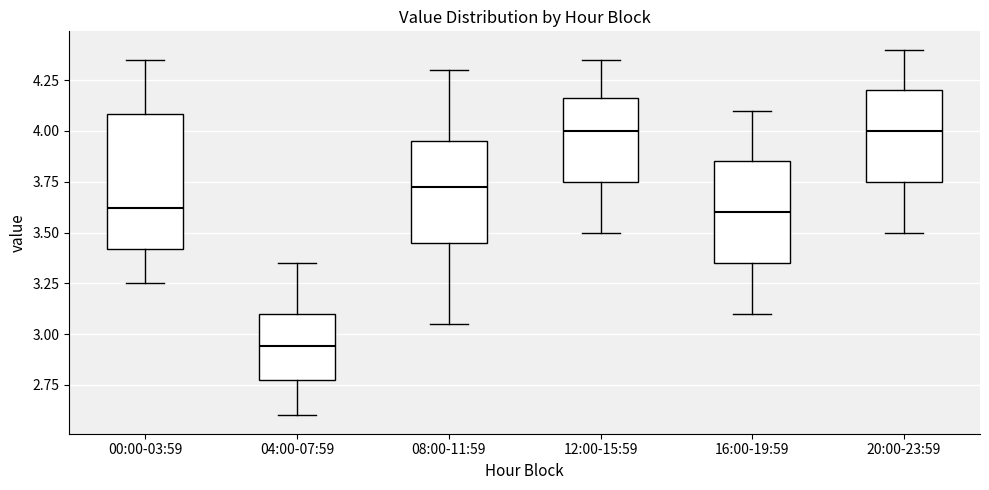

Where does the median line of the box for 04:00-07:59 sit on the y-axis? The values are not printed on the chart, so give them approximately, as read against the axis.

2.95